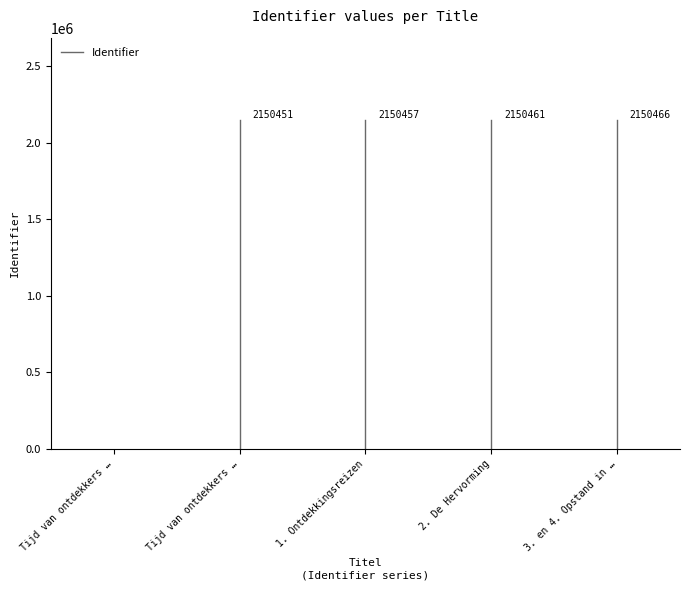

List the labels in order of value, largest first.

3. en 4. Opstand in de Nederlanden, 2. De Hervorming, 1. Ontdekkingsreizen, Tijd van ontdekkers en hervormers, Tijd van ontdekkers en hervormers - KBL